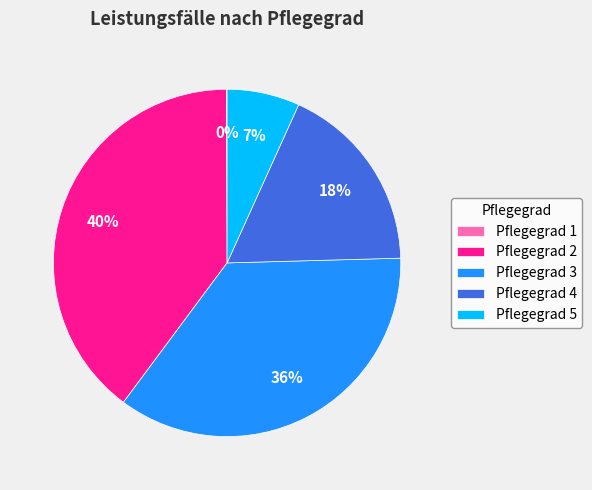

The Pflegegrad 3 slice represents 45% of the pie. True or false?

False